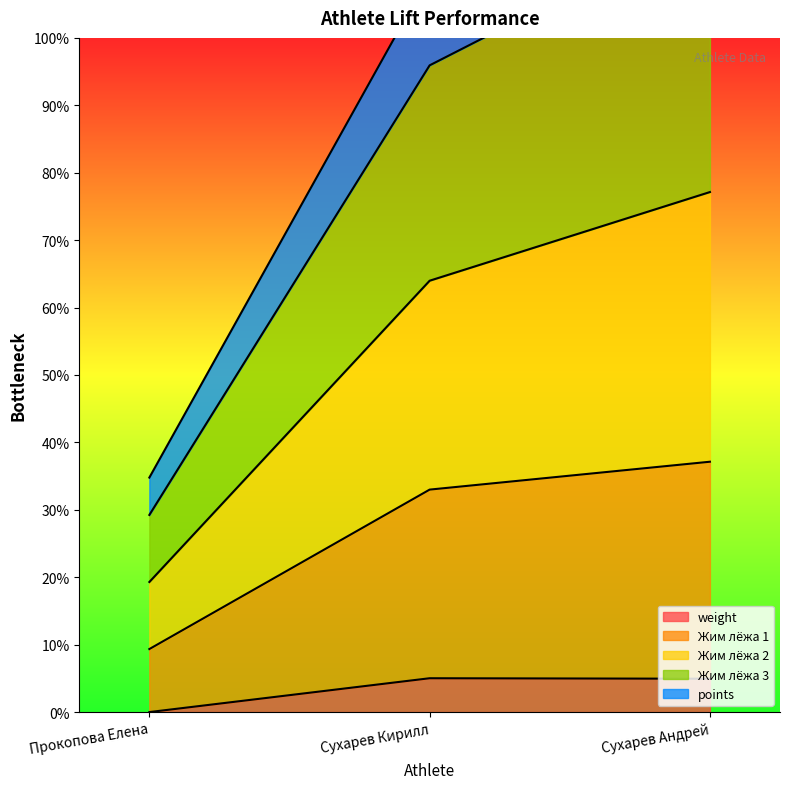

What value does the Жим лёжа 2 series have at Сухарев Кирилл?

546.8